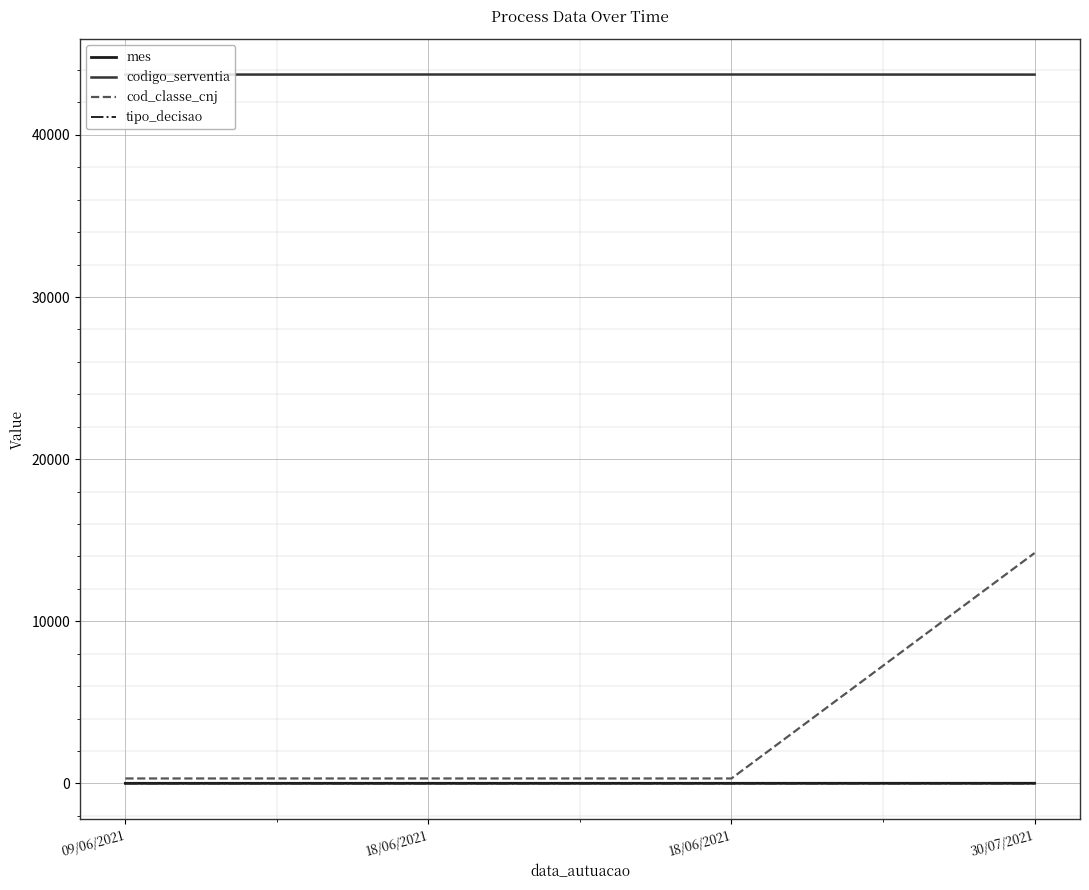

What are all the series names shown in the legend?

mes, codigo_serventia, cod_classe_cnj, tipo_decisao